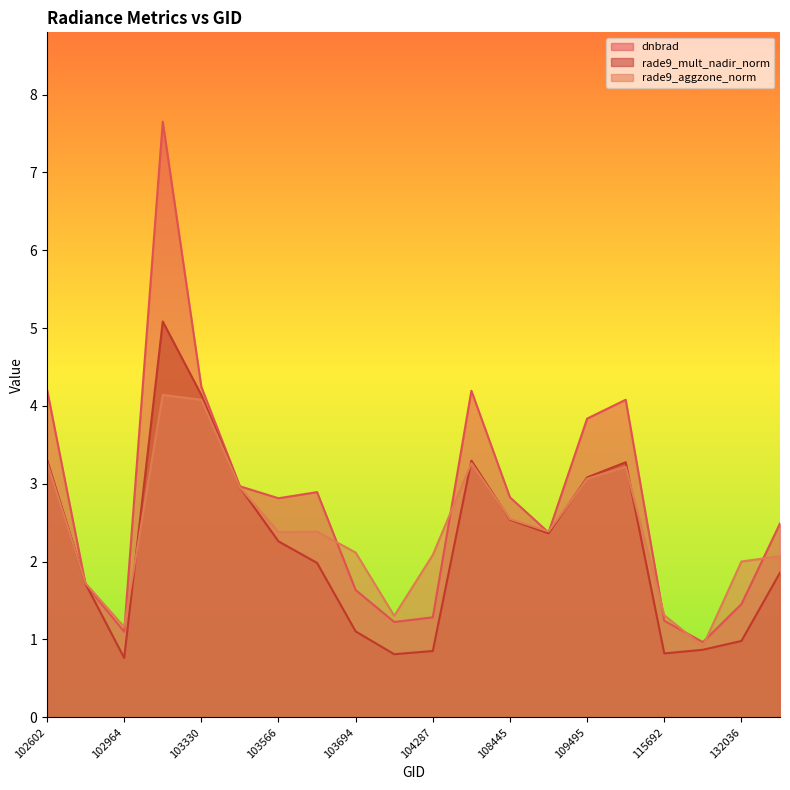

True or false: rade9_aggzone_norm has more than 1 points higher than both neighbors.

True